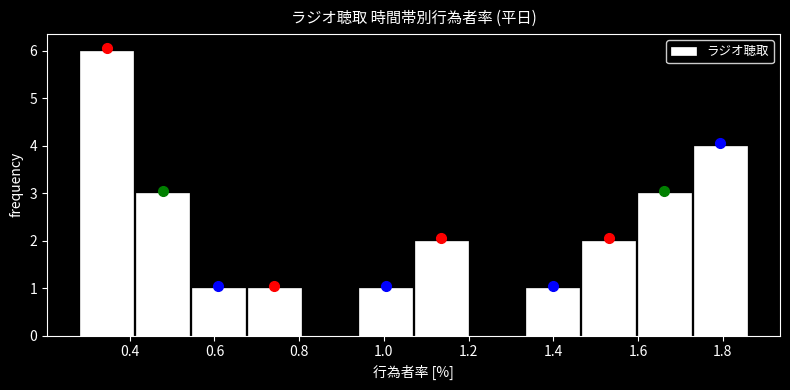

Reading left to right, transcribe this chart: for each bar, give the range it covers on the x-axis and its height. Neither the bar edges nor the heights are printed on the chart, so give them approximately, as read against the axes.

0.28 to 0.42: 6
0.42 to 0.54: 3
0.54 to 0.68: 1
0.68 to 0.80: 1
0.80 to 0.94: 0
0.94 to 1.08: 1
1.08 to 1.20: 2
1.20 to 1.34: 0
1.34 to 1.46: 1
1.46 to 1.60: 2
1.60 to 1.72: 3
1.72 to 1.86: 4